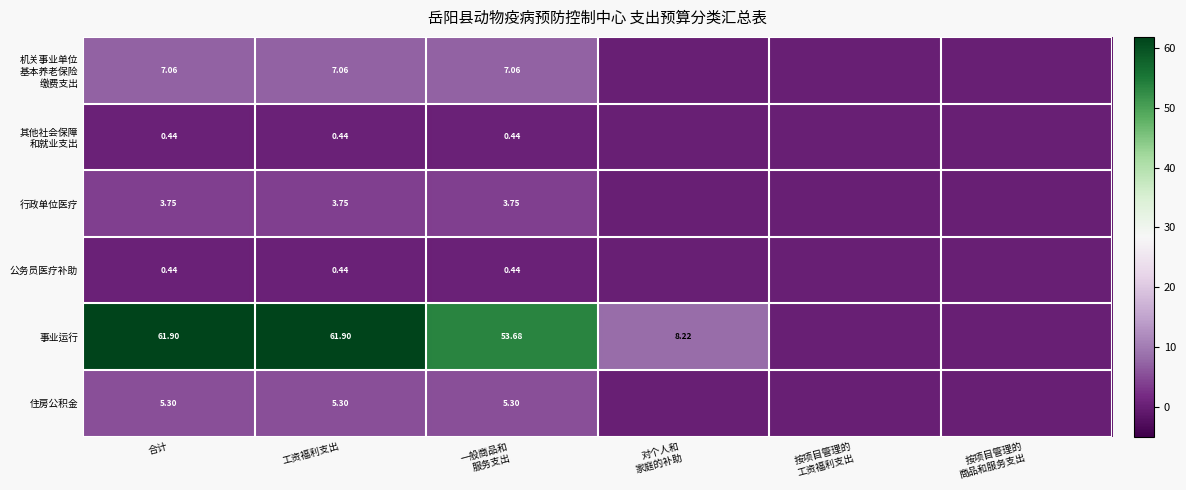

Rank the series at 工资福利支出 from highest to lowest value.

事业运行, 机关事业单位 基本养老保险 缴费支出, 住房公积金, 行政单位医疗, 其他社会保障 和就业支出, 公务员医疗补助